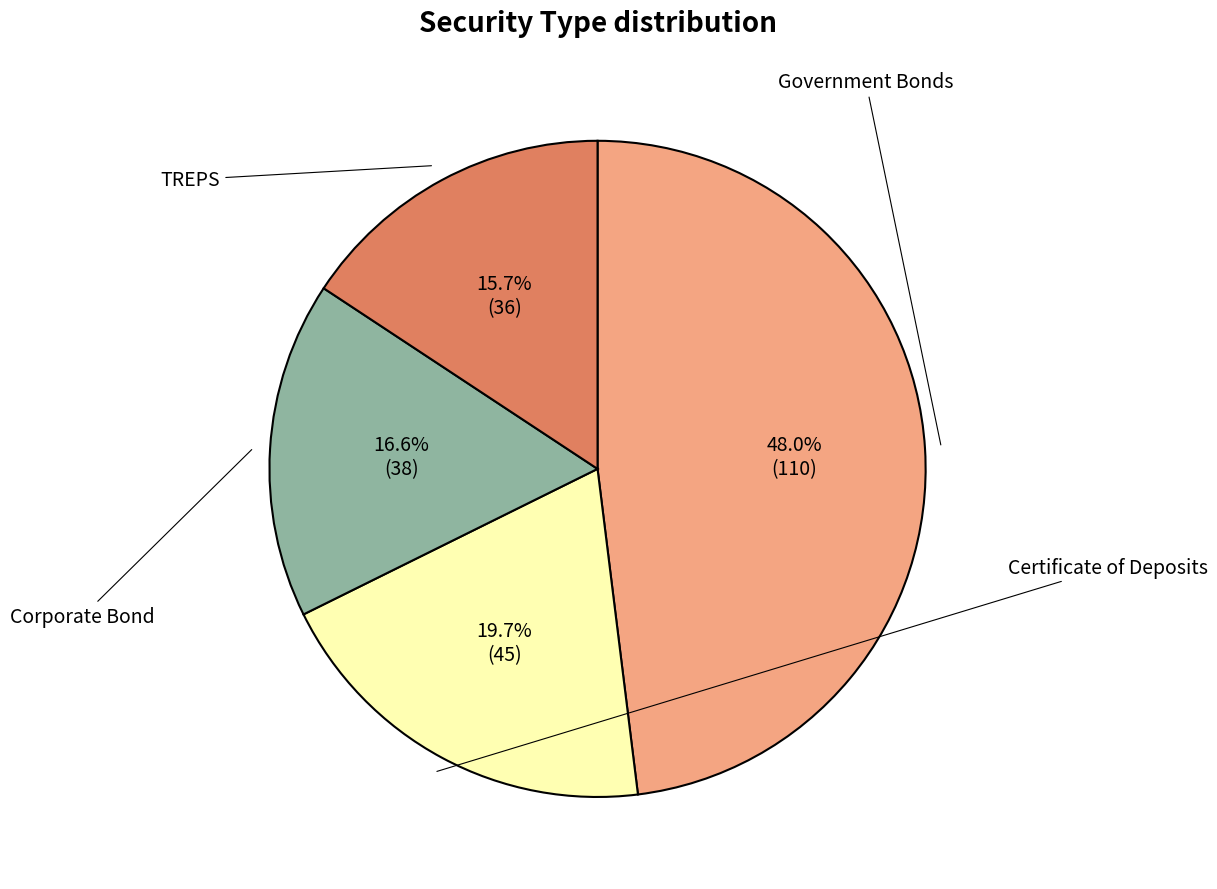

To the nearest percent, what is the average slice percentage?

25%